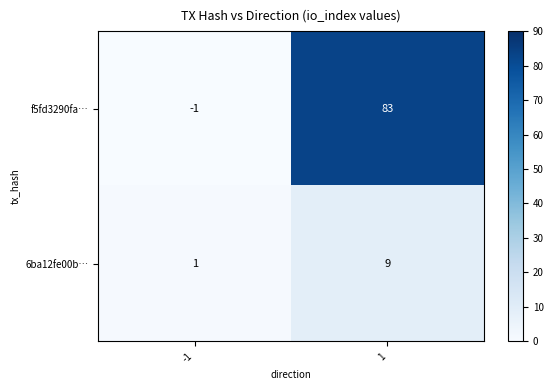

List the series in order of their overall mean, lowest first.

6ba12fe00b…, f5fd3290fa…